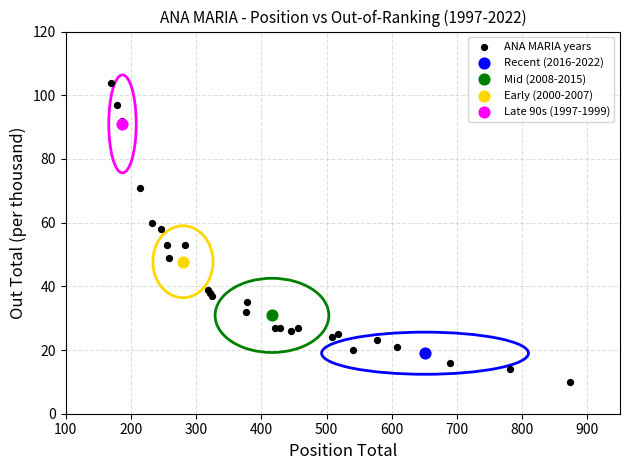

What are all the series names shown in the legend?

ANA MARIA years, Recent (2016-2022), Mid (2008-2015), Early (2000-2007), Late 90s (1997-1999)